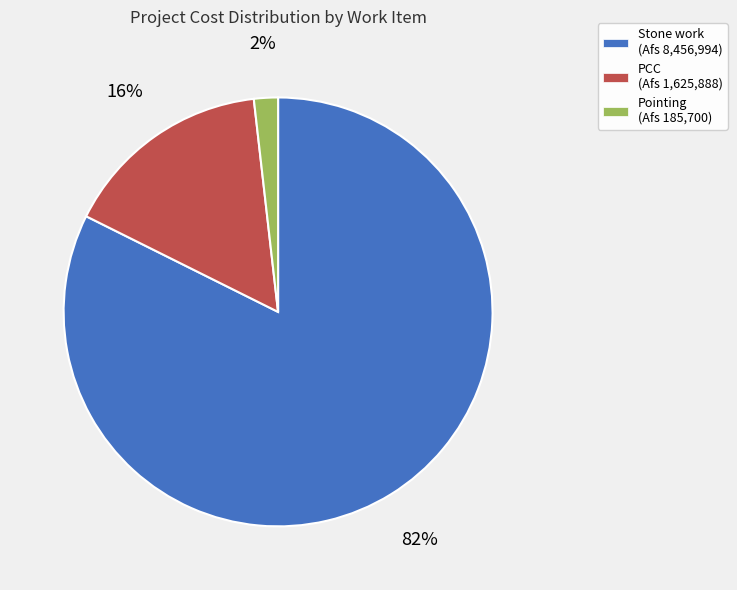

Do PCC (Afs 1,625,888) and Stone work (Afs 8,456,994) together represent more than half of the pie?

Yes